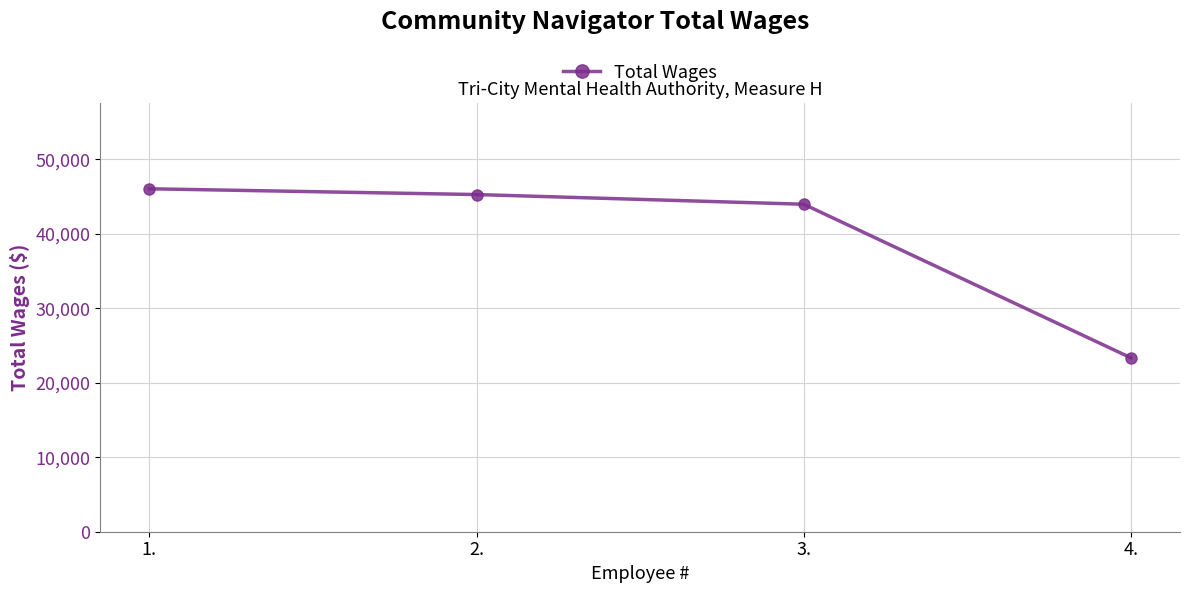

Count the number of categories in the chart.

4